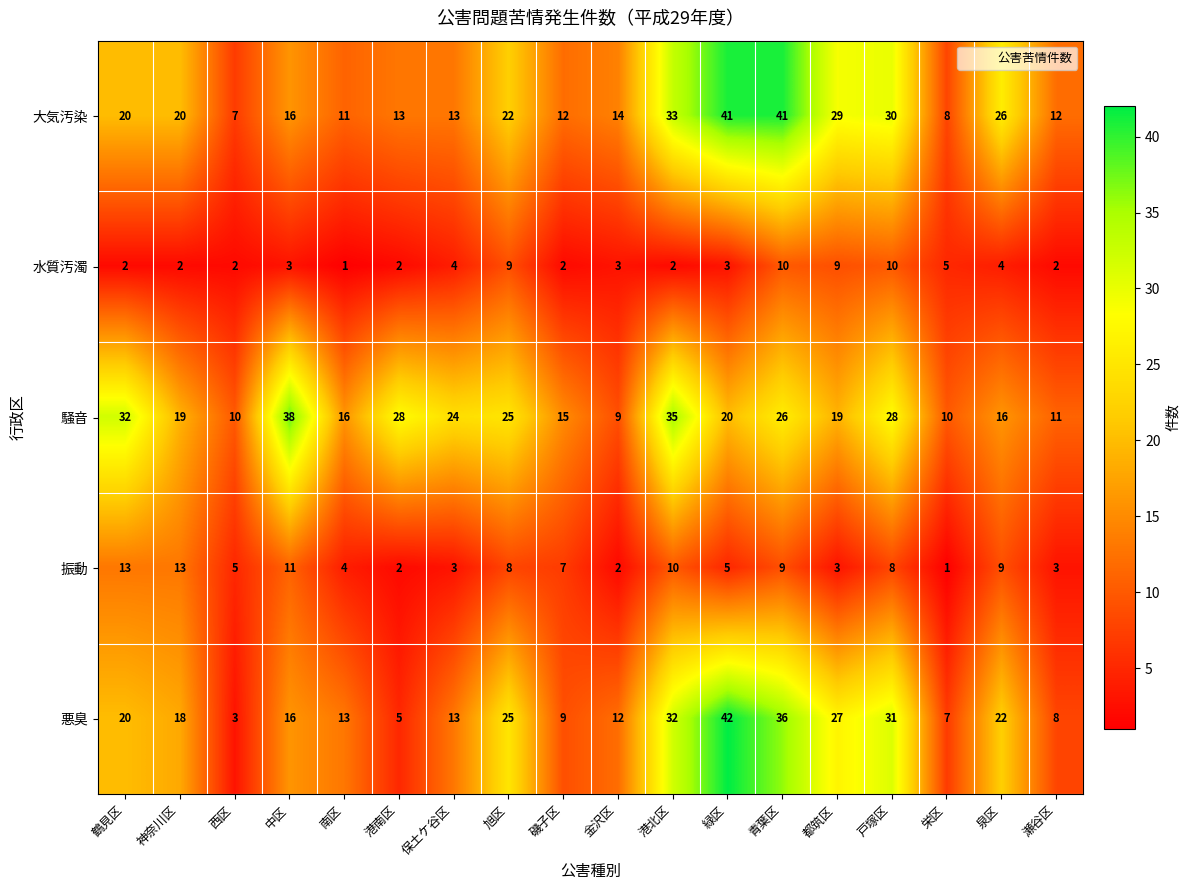

What is the sum of all 振動 values?

116